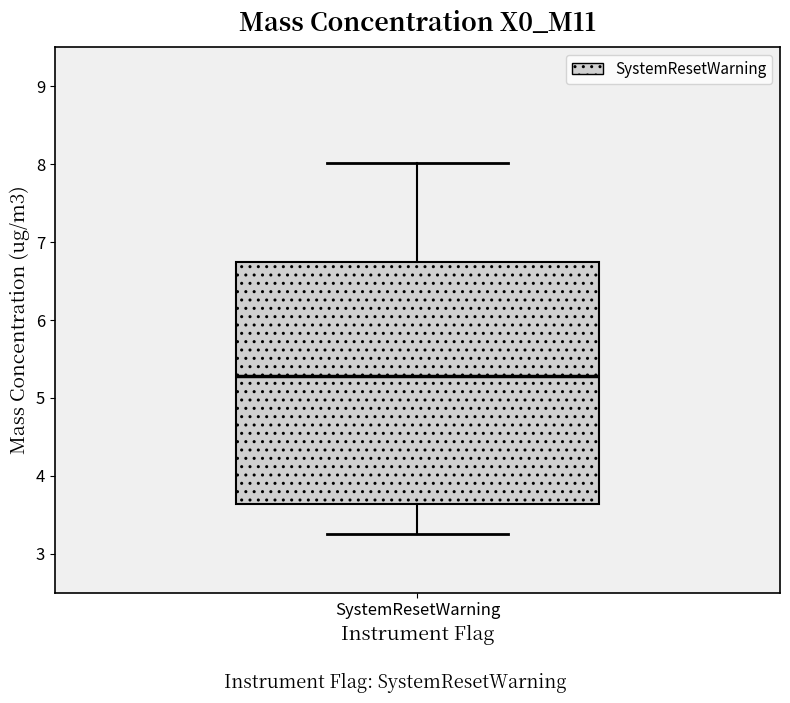

Transcribe this box plot: give where the median line is, the range the box spans, and where the two whiskers end, as read against the y-axis. The values are not printed on the chart, so give them approximately, as read against the axis.

median 5.3, box 3.6 to 6.7, whiskers 3.3 to 8.0